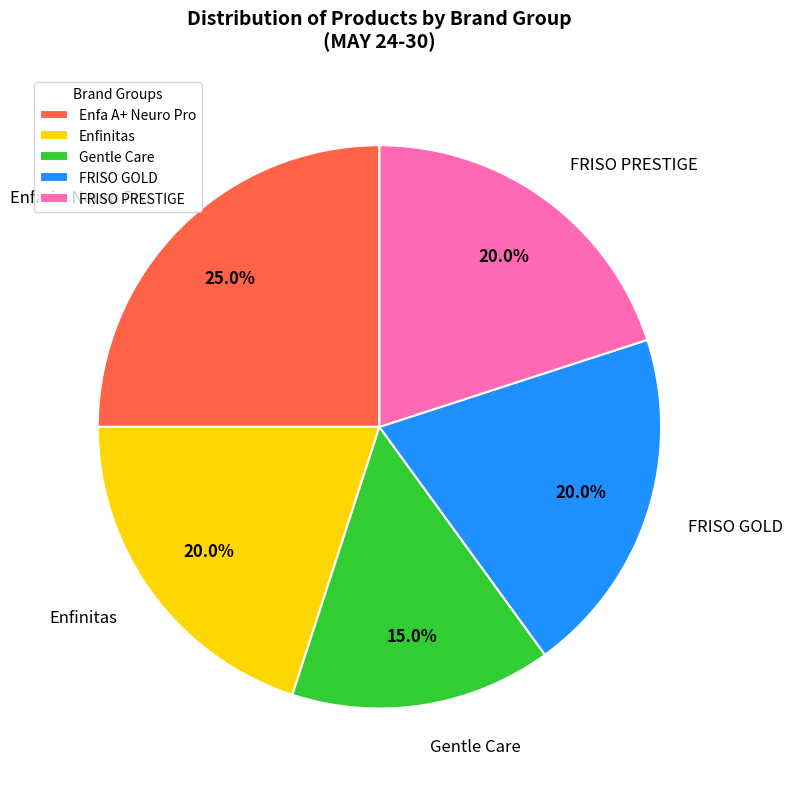

To the nearest percent, what percentage of the pie is Enfa A+ Neuro Pro?

25%